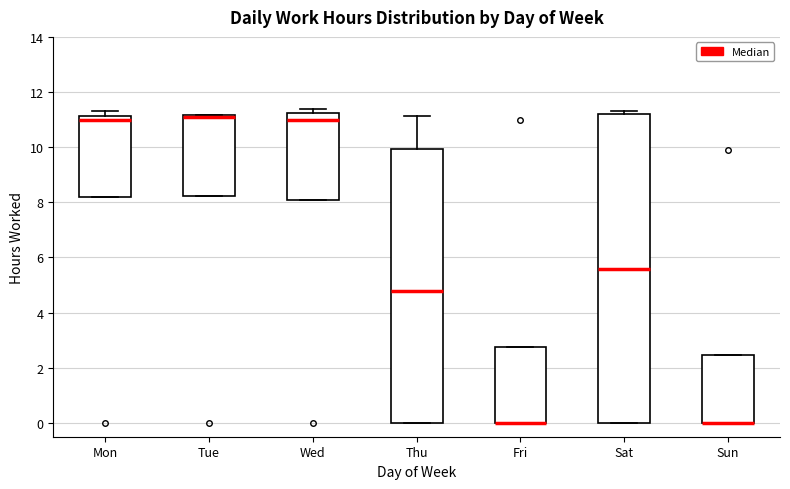

Reading left to right, transcribe this box plot: for each box, give where its median line is, the range the box spans, and where its two whiskers end, as read against the y-axis. The values are not printed on the chart, so give them approximately, as read against the axis.

Mon: median 11.0, box 8.2 to 11.2, whiskers 8.2 to 11.4
Tue: median 11.0, box 8.2 to 11.2, whiskers 8.2 to 11.2
Wed: median 11.0, box 8.2 to 11.2, whiskers 8.2 to 11.4
Thu: median 4.8, box 0.0 to 10.0, whiskers 0.0 to 11.2
Fri: median 0.0 (drawn on the box's lower edge), box 0.0 to 2.8, whiskers 0.0 to 2.8
Sat: median 5.6, box 0.0 to 11.2, whiskers 0.0 to 11.4
Sun: median 0.0 (drawn on the box's lower edge), box 0.0 to 2.4, whiskers 0.0 to 2.4